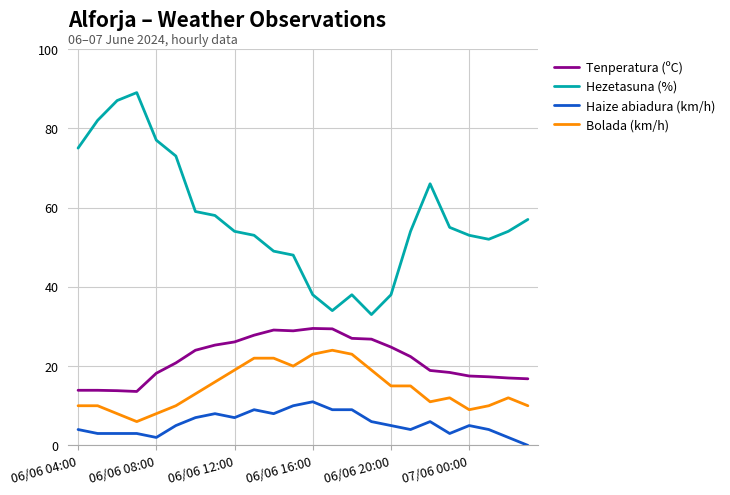

What are all the series names shown in the legend?

Tenperatura (ºC), Hezetasuna (%), Haize abiadura (km/h), Bolada (km/h)